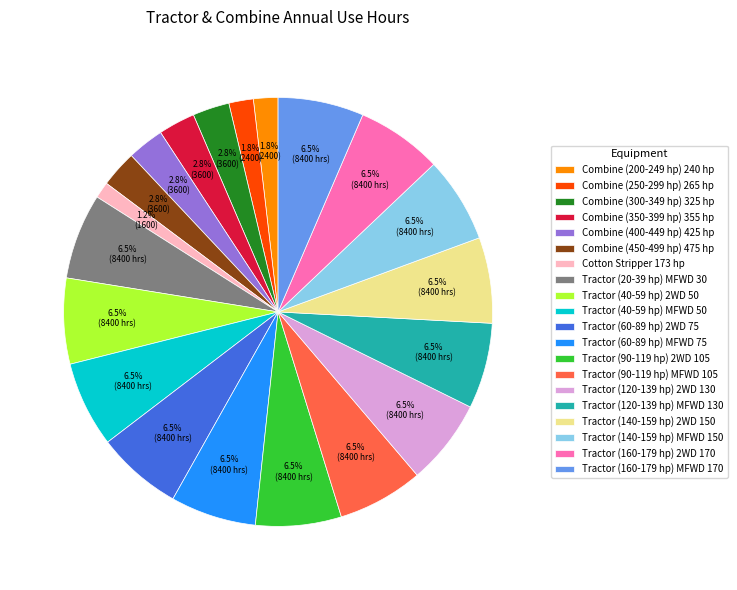

The Tractor (90-119 hp) 2WD 105 slice represents 1% of the pie. True or false?

False